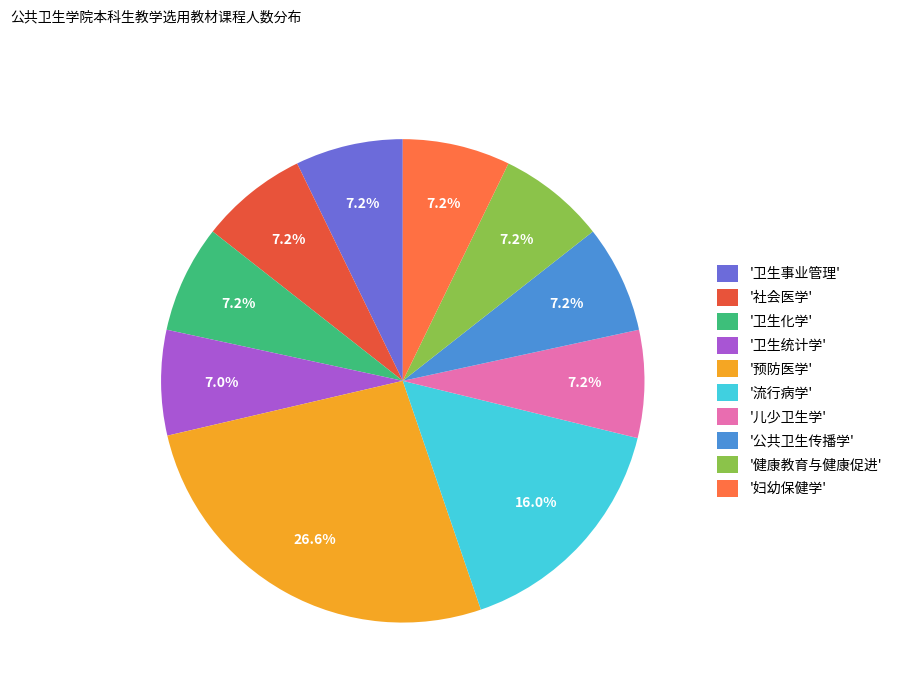

Which category has the biggest portion of the pie?

'预防医学'